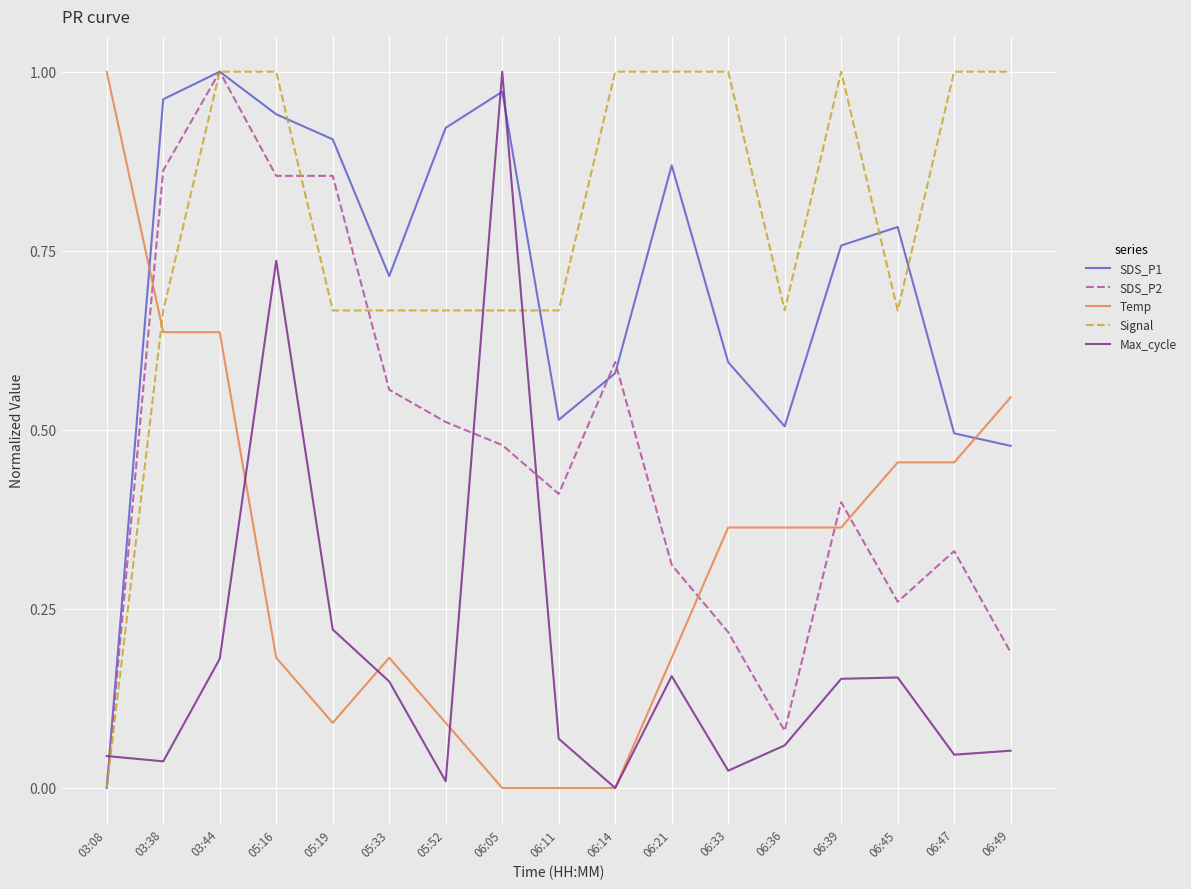

At which label does SDS_P1 reach its peak?

03:44